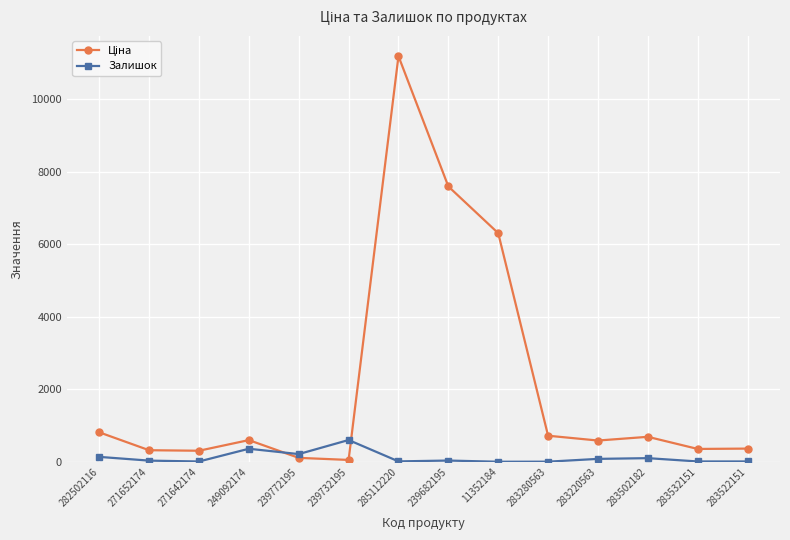

Does the chart have visible grid lines?

Yes